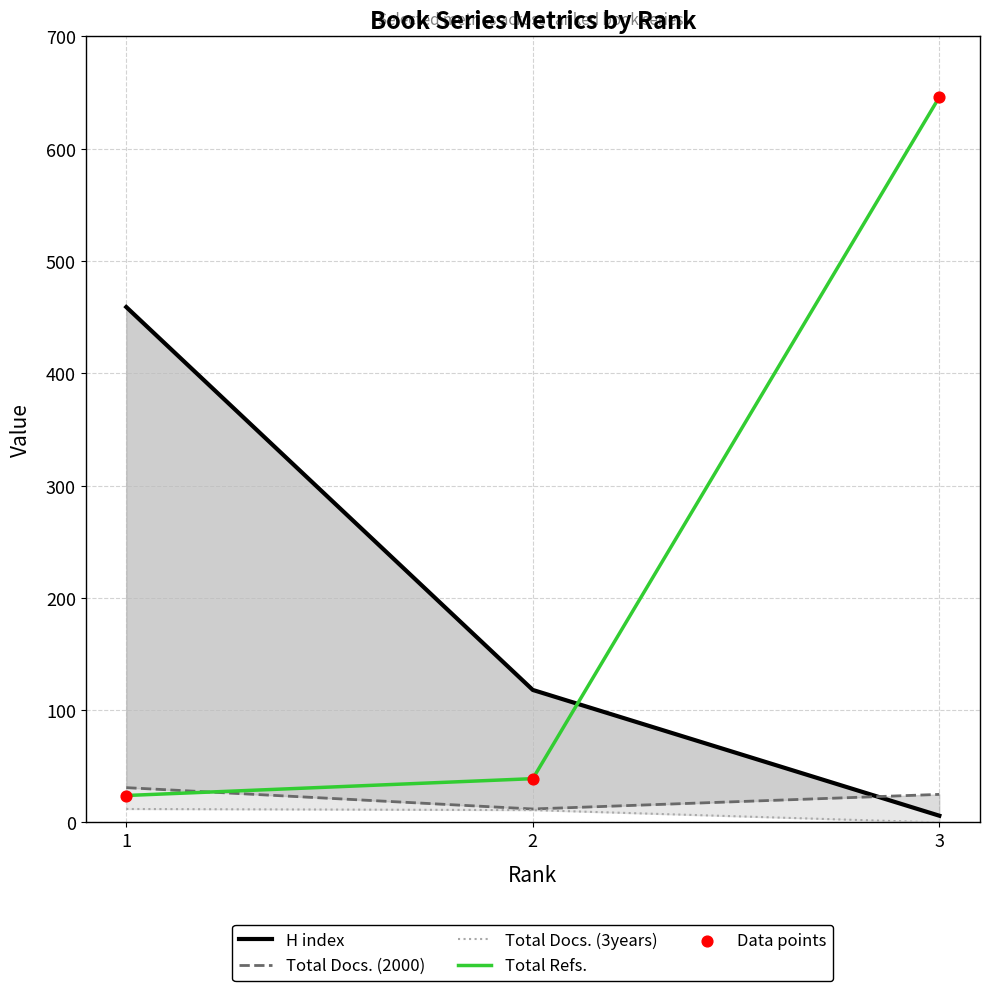

What is the total value across all series at 2?

219